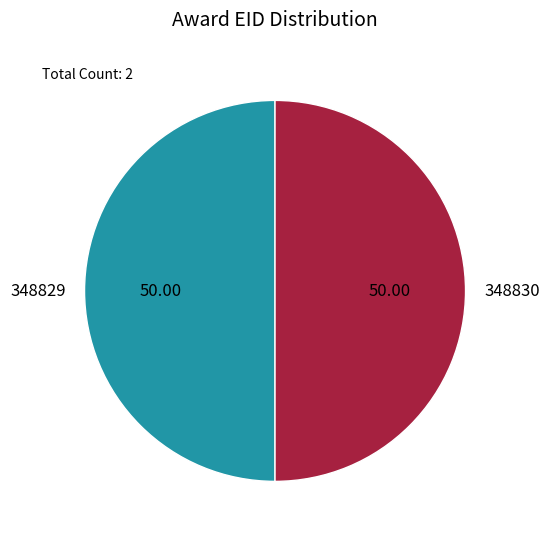

True or false: 348829 accounts for 50% of the total.

True